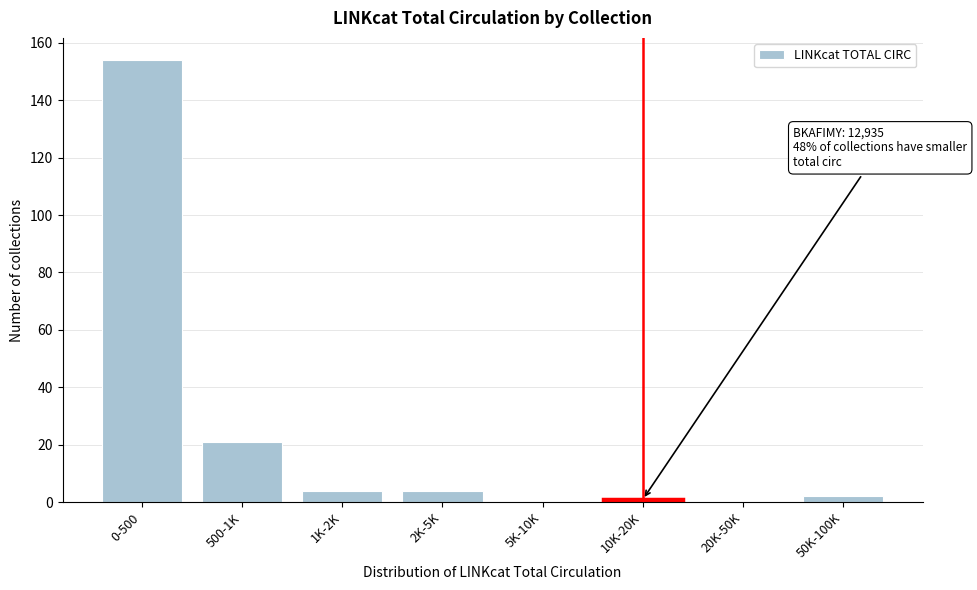

Reading left to right, transcribe all the data shown in this chart.

0-500=154	500-1K=21	1K-2K=4	2K-5K=4	5K-10K=0	10K-20K=1	20K-50K=0	50K-100K=2